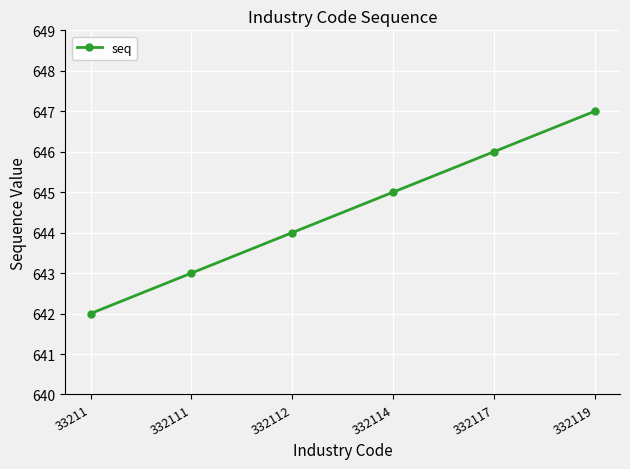

Does the chart have visible grid lines?

Yes